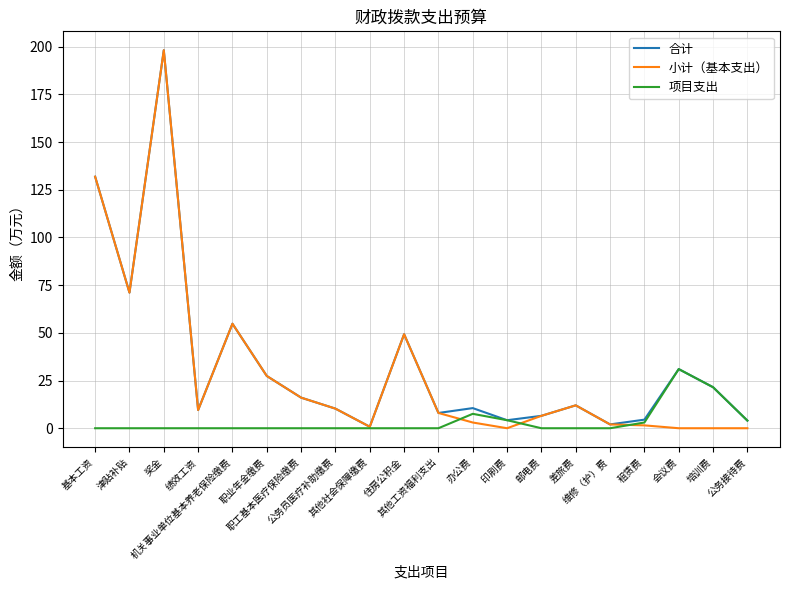

What is the maximum value for 项目支出?

31.0